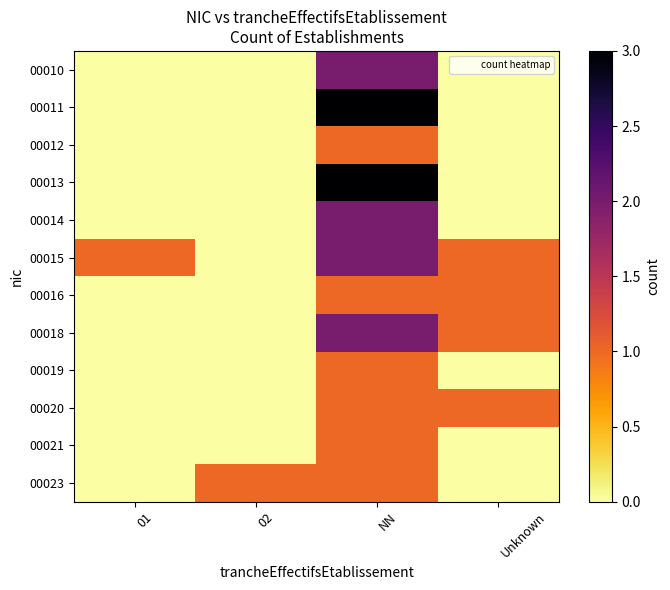

What is the total value across all series at 01?

1